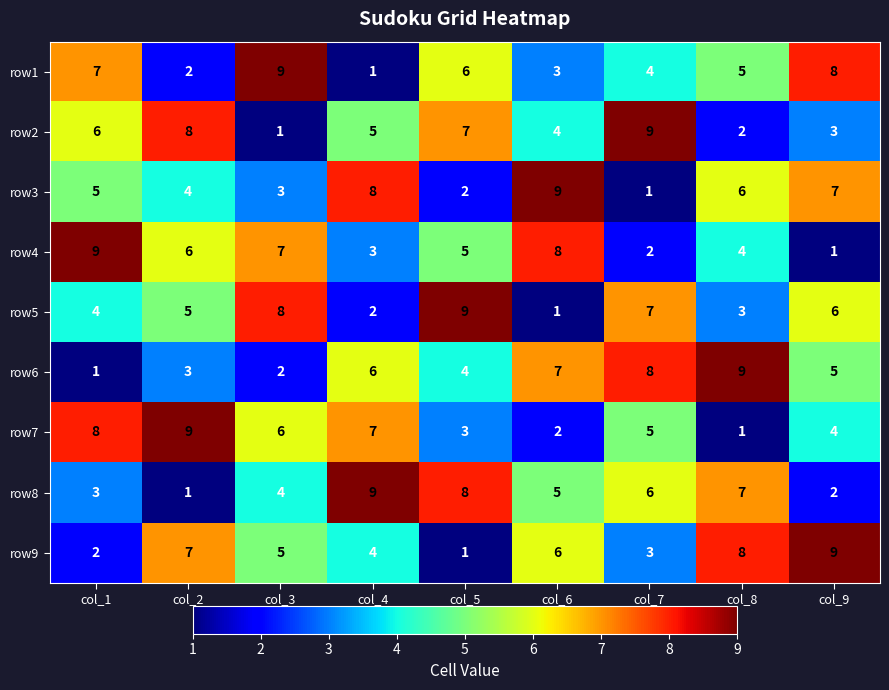

How many distinct data groups are displayed?

9